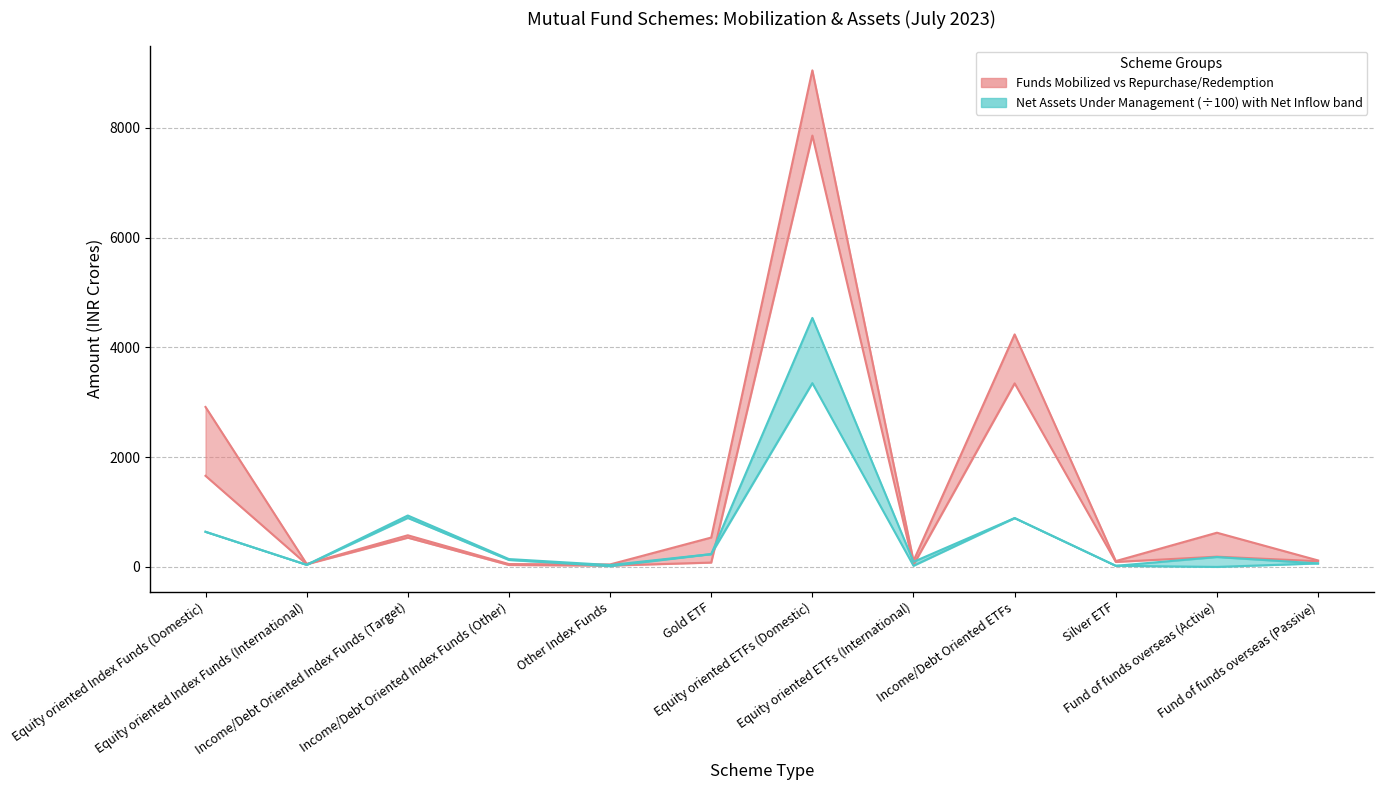

What is the difference between the maximum and minimum values in the Net Assets Under Management series?

4517.6